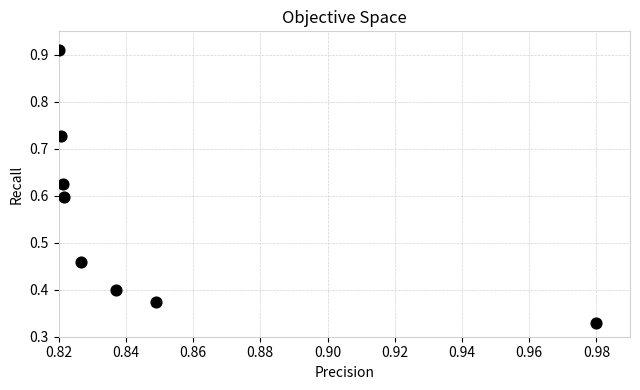

What is the average X value?

0.8